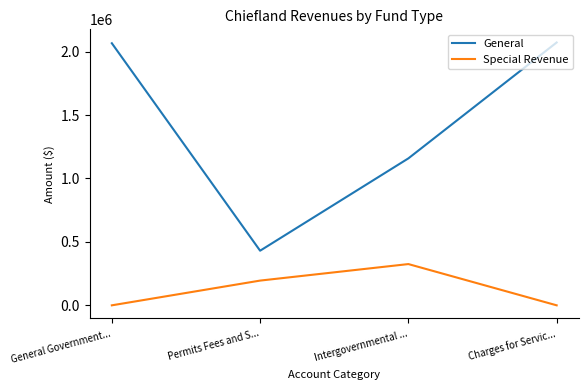

True or false: General and Special Revenue cross at least once.

False